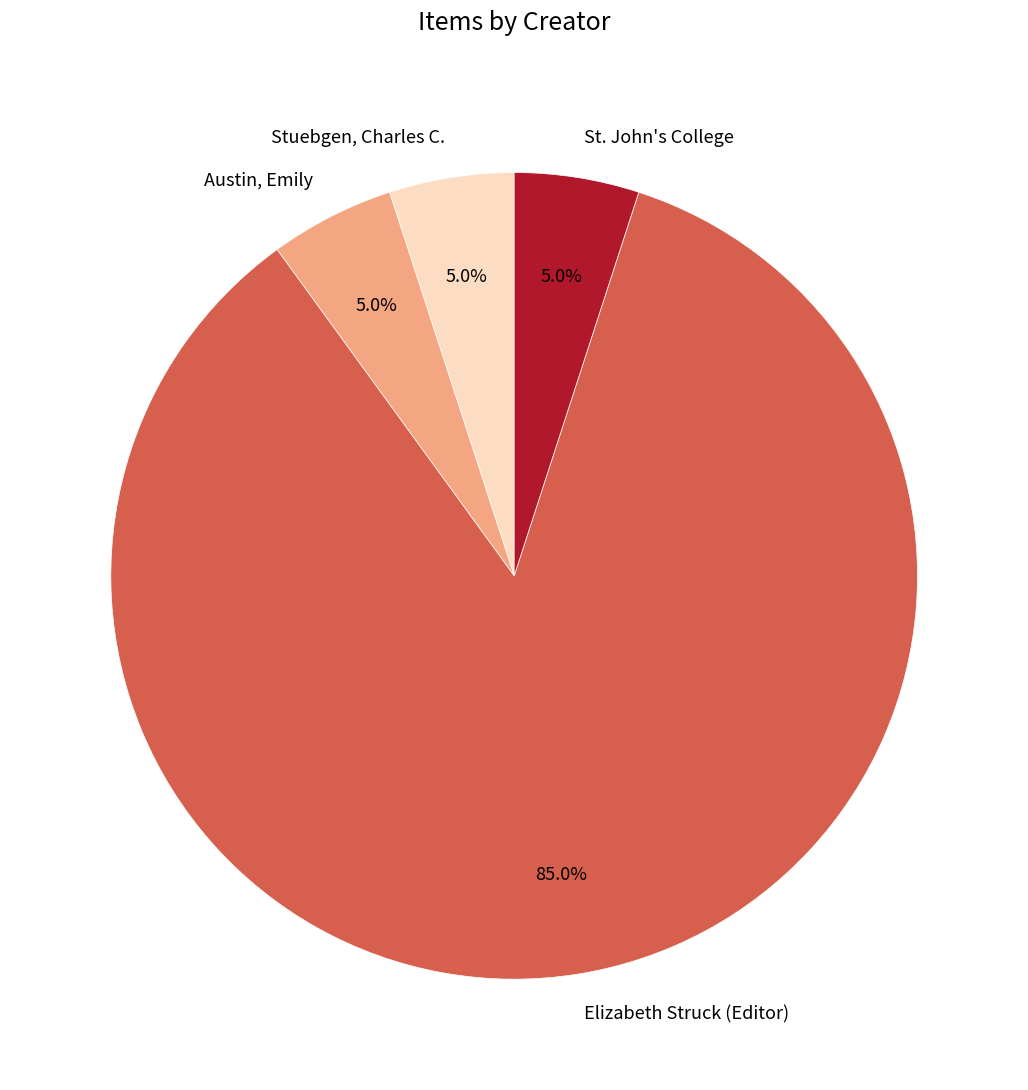

What is the largest slice in the pie chart?

Elizabeth Struck (Editor)